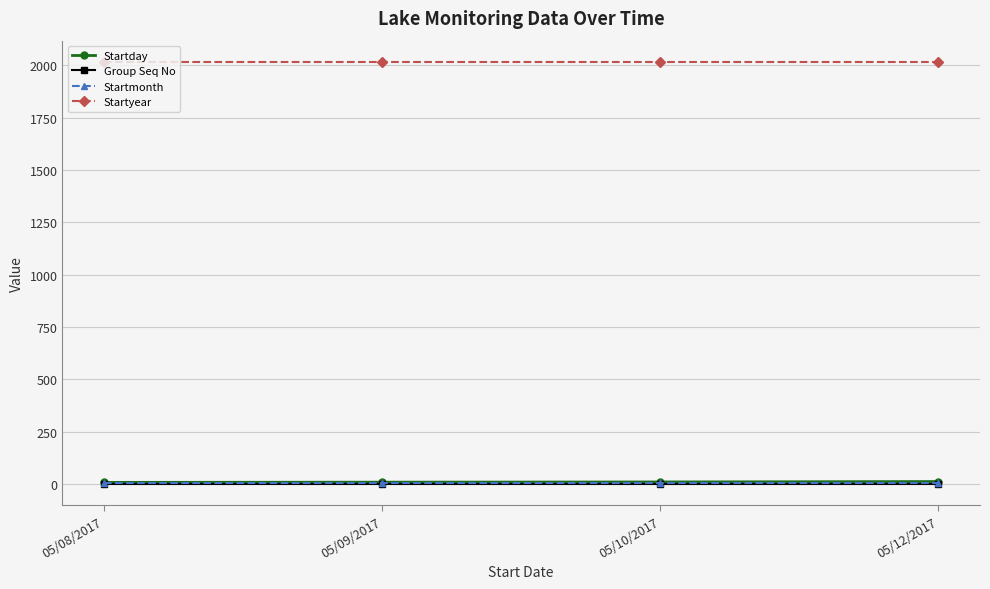

Does the chart display data point markers on the line(s)?

Yes